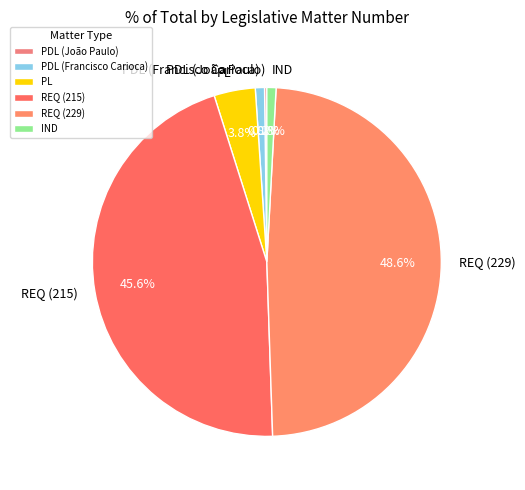

Is there any slice that represents more than half of the pie?

No